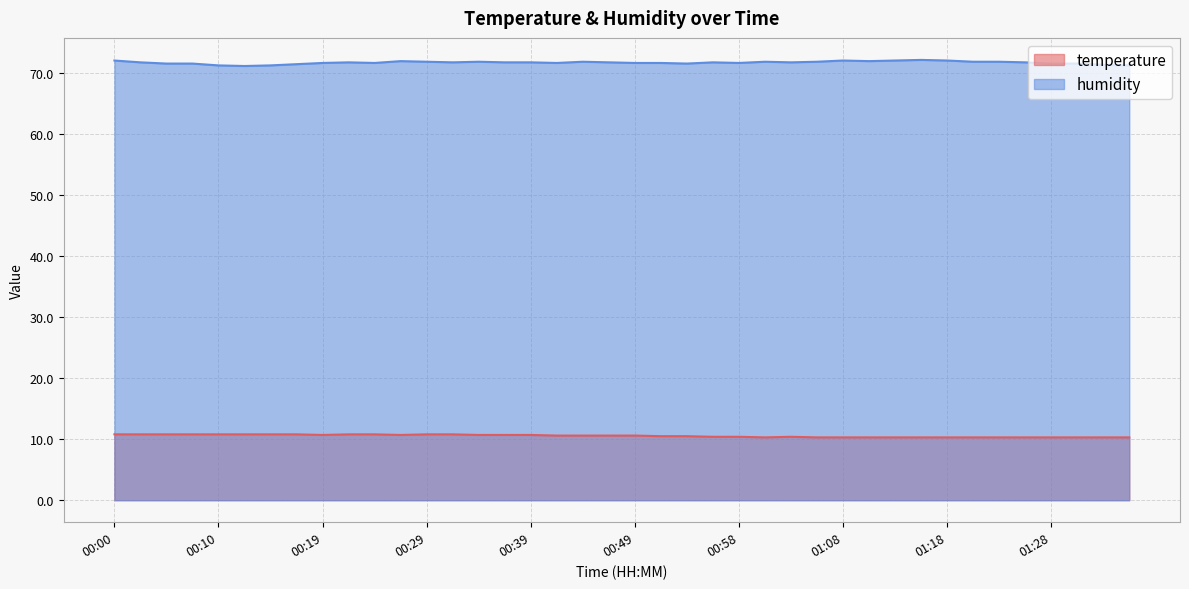

Reading left to right, transcribe all the data shown in this chart.

temperature: 00:00=10.8	00:02=10.8	00:05=10.8	00:07=10.8	00:10=10.8	00:12=10.8	00:14=10.8	00:17=10.8	00:19=10.7	00:22=10.8	00:24=10.8	00:27=10.7	00:29=10.8	00:32=10.8	00:34=10.7	00:37=10.7	00:39=10.7	00:41=10.6	00:44=10.6	00:46=10.6	00:49=10.6	00:51=10.5	00:54=10.5	00:56=10.4	00:58=10.4	01:01=10.3	01:03=10.4	01:06=10.3	01:08=10.3	01:11=10.3	01:13=10.3	01:16=10.3	01:18=10.3	01:21=10.3	01:23=10.3	01:26=10.3	01:28=10.3	01:31=10.3	01:33=10.3	01:36=10.3
humidity: 00:00=72.1	00:02=71.8	00:05=71.6	00:07=71.6	00:10=71.3	00:12=71.2	00:14=71.3	00:17=71.5	00:19=71.7	00:22=71.8	00:24=71.7	00:27=72.0	00:29=71.9	00:32=71.8	00:34=71.9	00:37=71.8	00:39=71.8	00:41=71.7	00:44=71.9	00:46=71.8	00:49=71.7	00:51=71.7	00:54=71.6	00:56=71.8	00:58=71.7	01:01=71.9	01:03=71.8	01:06=71.9	01:08=72.1	01:11=72.0	01:13=72.1	01:16=72.2	01:18=72.1	01:21=71.9	01:23=71.9	01:26=71.8	01:28=71.6	01:31=71.6	01:33=71.4	01:36=71.3